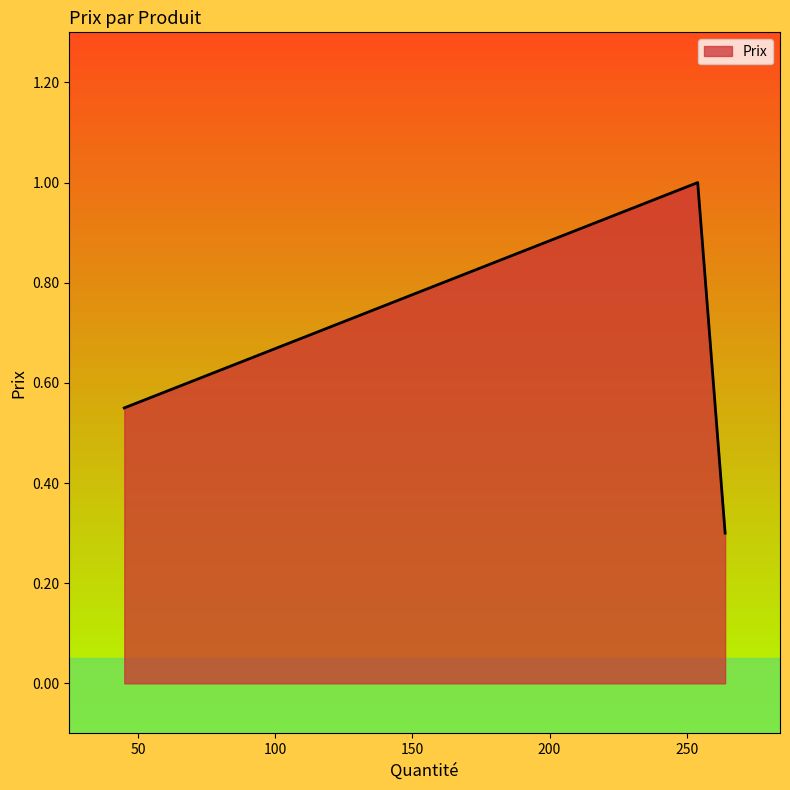

What is the sum of all values?

1.9